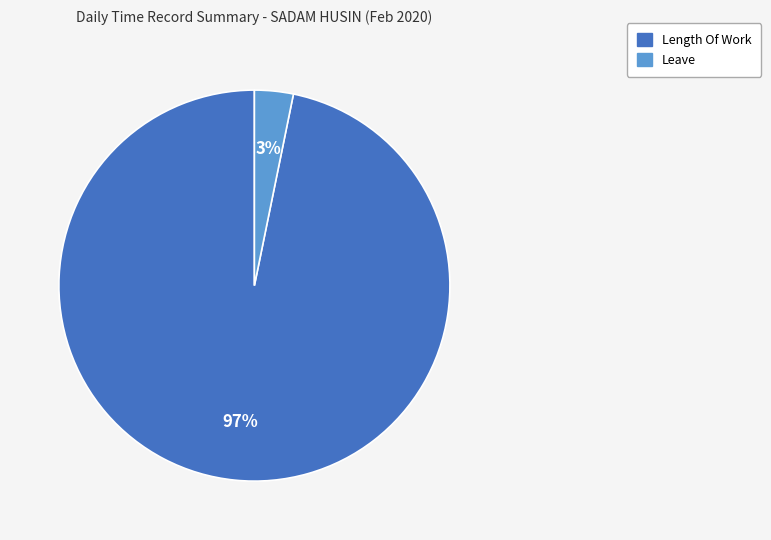

Does any single category account for the majority?

Yes